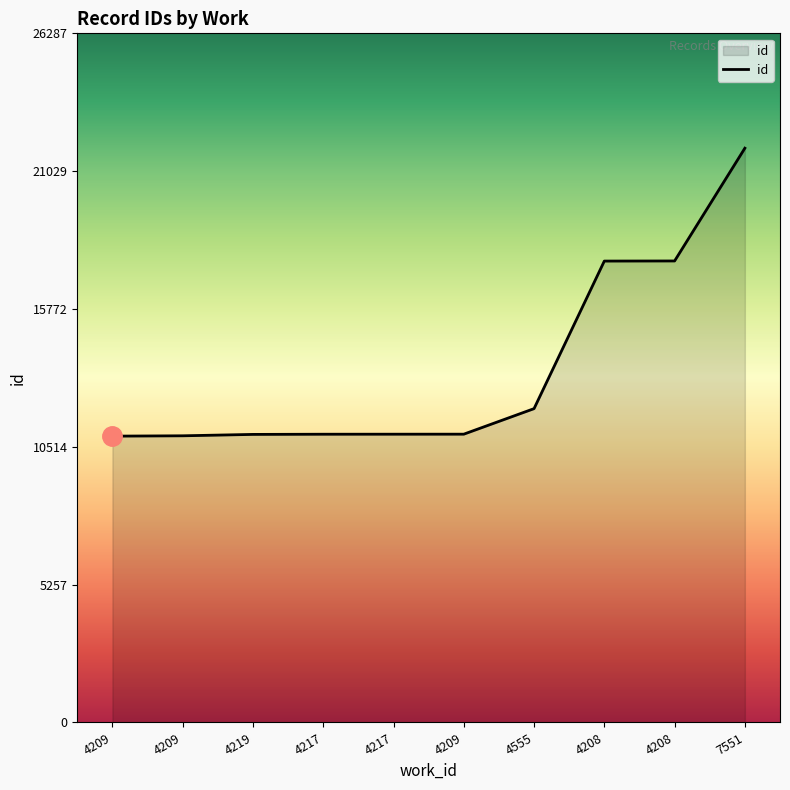

Reading left to right, what are all the values shown in this chart?

10922	10935	10988	10995	10996	10997	11971	17600	17604	21906